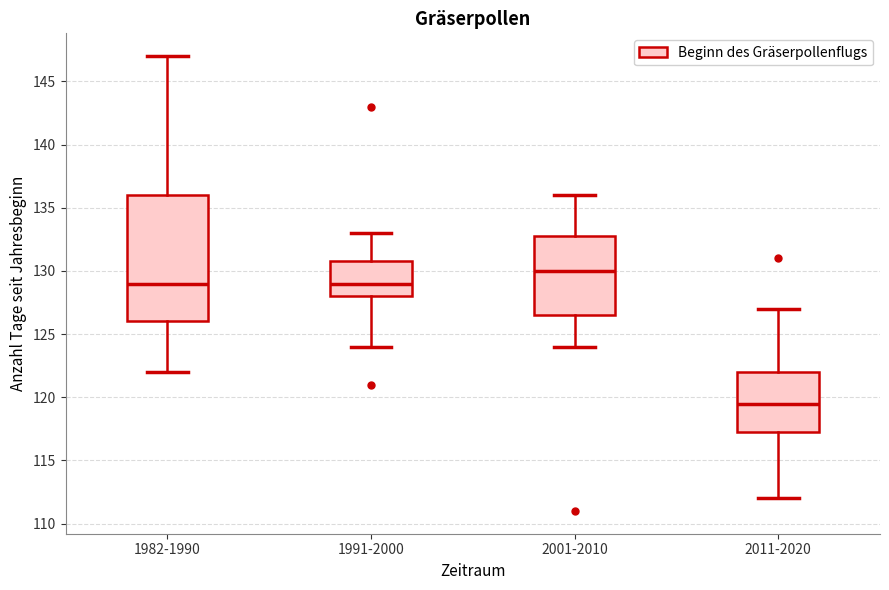

Reading left to right, read every box against the y-axis: the position of its median line, the range the box covers, and the ends of its whiskers. The values are not printed on the chart, so give them approximately, as read against the axis.

1982-1990: median 129.0, box 126.0 to 136.0, whiskers 122.0 to 147.0
1991-2000: median 129.0, box 128.0 to 131.0, whiskers 124.0 to 133.0
2001-2010: median 130.0, box 126.5 to 133.0, whiskers 124.0 to 136.0
2011-2020: median 119.5, box 117.5 to 122.0, whiskers 112.0 to 127.0